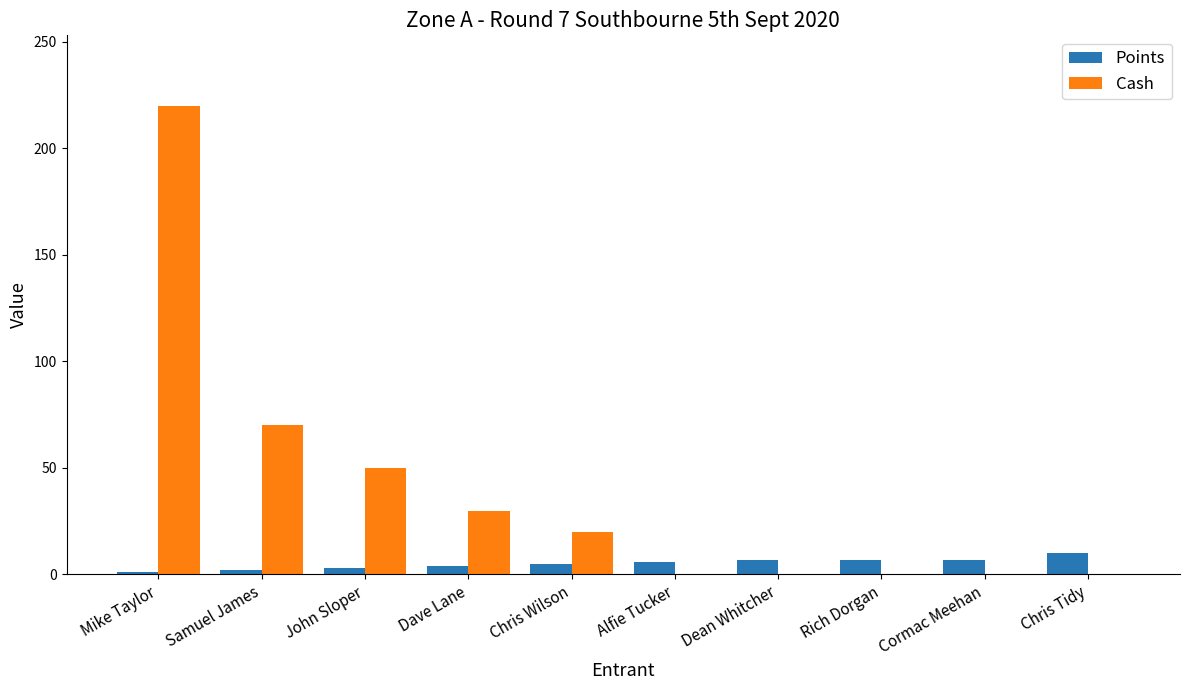

Are the bars grouped side by side (vs. stacked)?

Yes